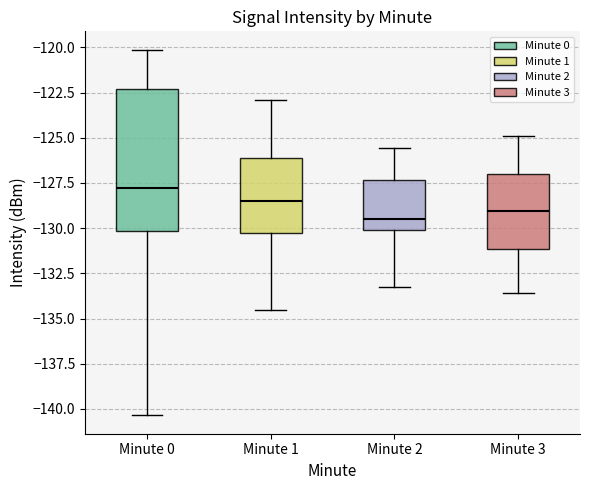

Reading left to right, read every box against the y-axis: the position of its median line, the range the box covers, and the ends of its whiskers. The values are not printed on the chart, so give them approximately, as read against the axis.

Minute 0: median -128.0, box -130.0 to -122.5, whiskers -140.5 to -120.0
Minute 1: median -128.5, box -130.5 to -126.0, whiskers -134.5 to -123.0
Minute 2: median -129.5, box -130.0 to -127.5, whiskers -133.0 to -125.5
Minute 3: median -129.0, box -131.0 to -127.0, whiskers -133.5 to -125.0